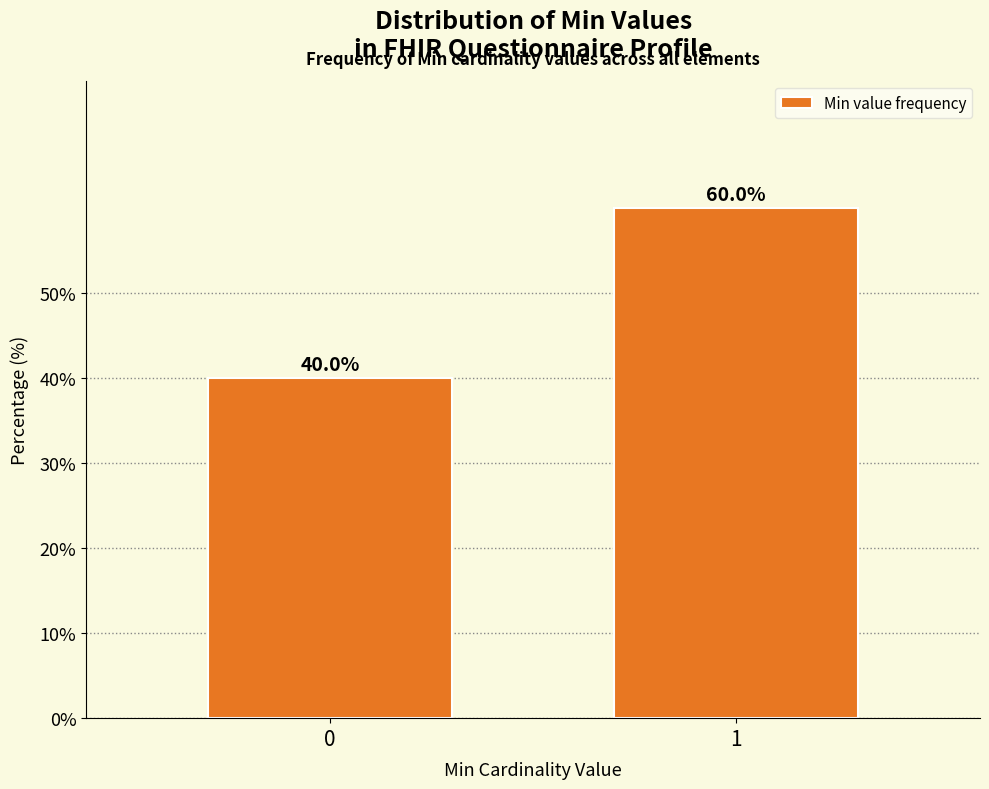

Reading right to left, transcribe all the data shown in this chart.

1=60	0=40